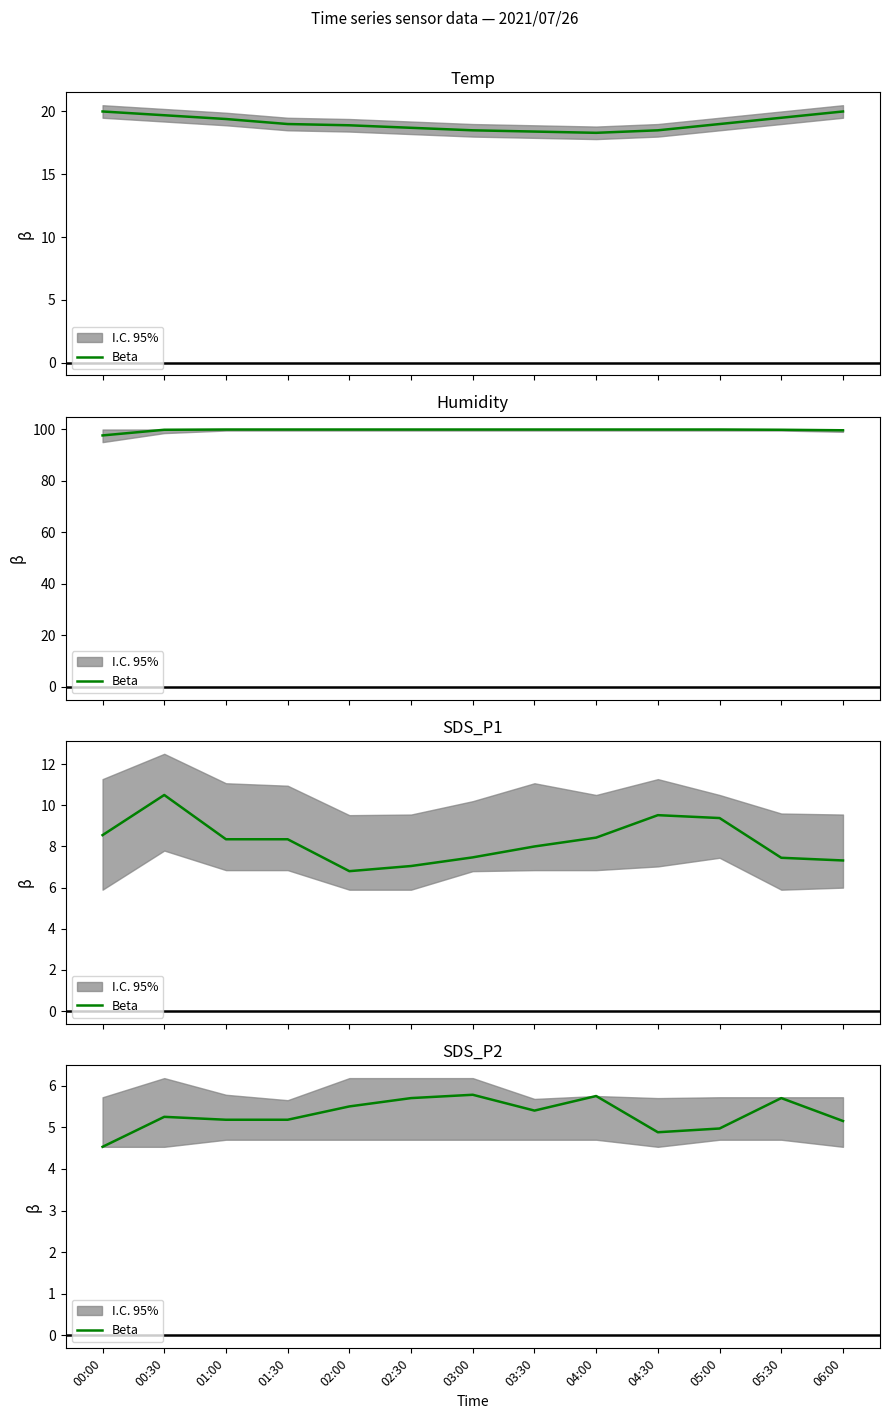

True or false: there are more than 1 points higher than both neighbors.

True